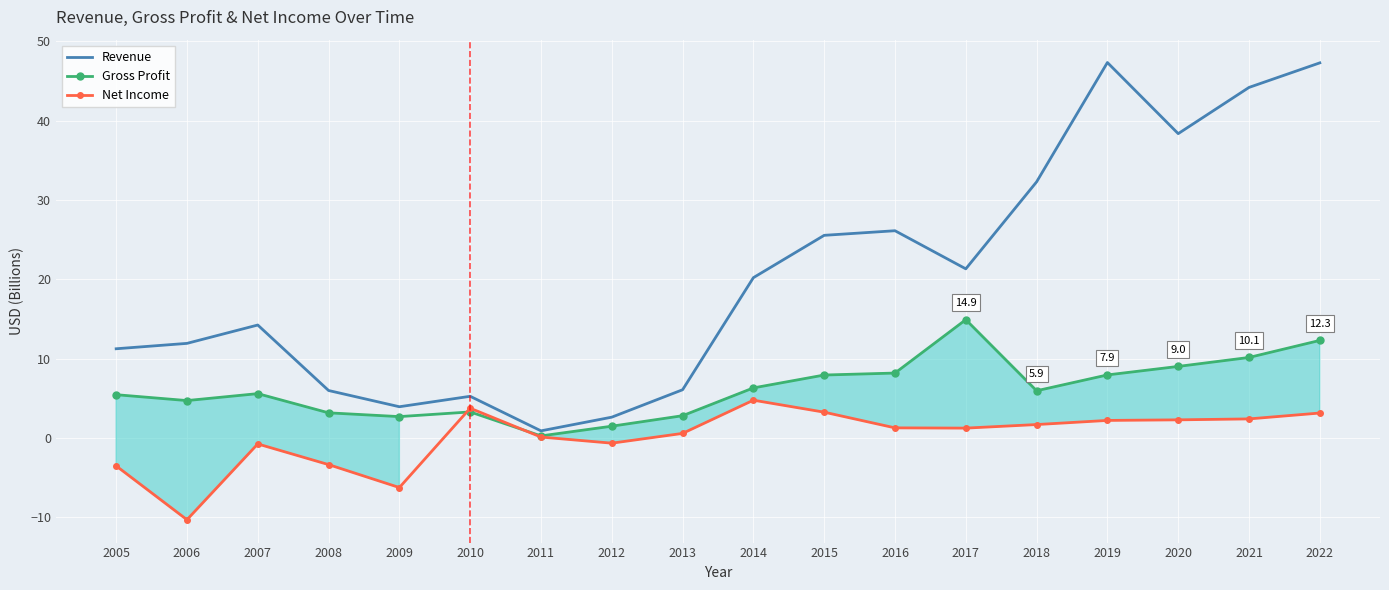

Which series changed the most between 2010 and 2017?

Revenue